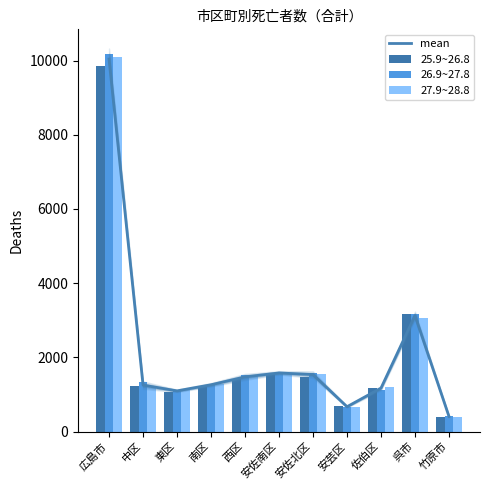

Reading right to left, list all the values displayed in this chart.

mean: 406.3	3127.0	1171.0	669.7	1535.0	1580.3	1473.3	1261.3	1097.0	1251.7	10039.3
25.9~26.8: 393.0	3159.0	1186.0	685.0	1472.0	1552.0	1418.0	1235.0	1077.0	1217.0	9842.0
26.9~27.8: 425.0	3171.0	1132.0	668.0	1572.0	1611.0	1516.0	1255.0	1096.0	1324.0	10174.0
27.9~28.8: 401.0	3051.0	1195.0	656.0	1561.0	1578.0	1486.0	1294.0	1118.0	1214.0	10102.0